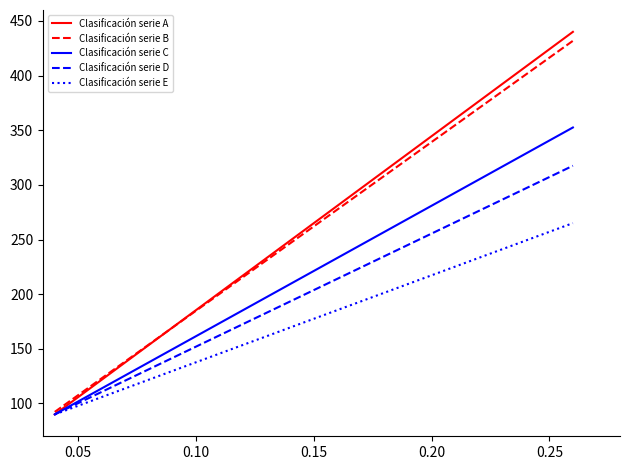

Which series has the widest spread of values?

Clasificación serie A